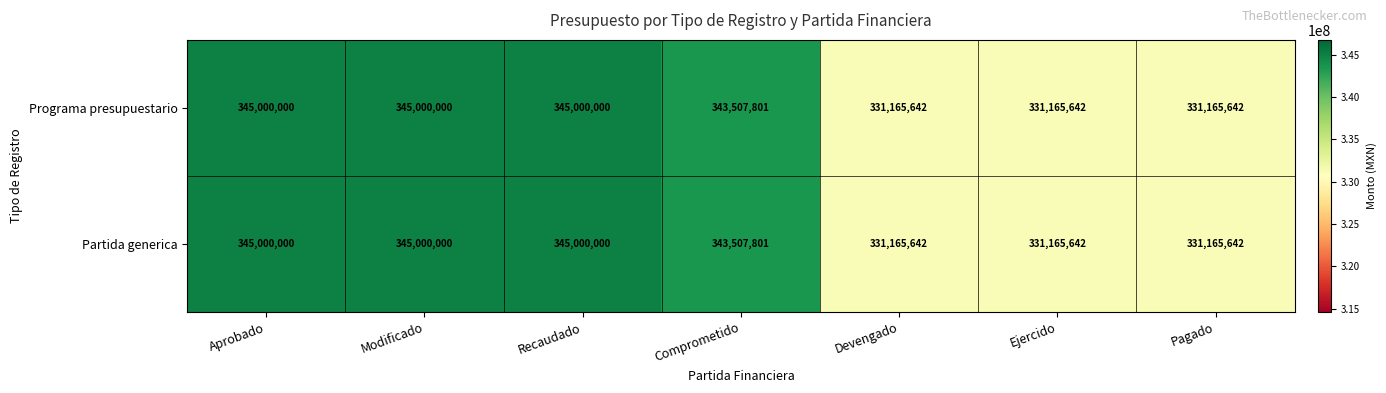

What is the lowest value of the Partida generica series?

331165642